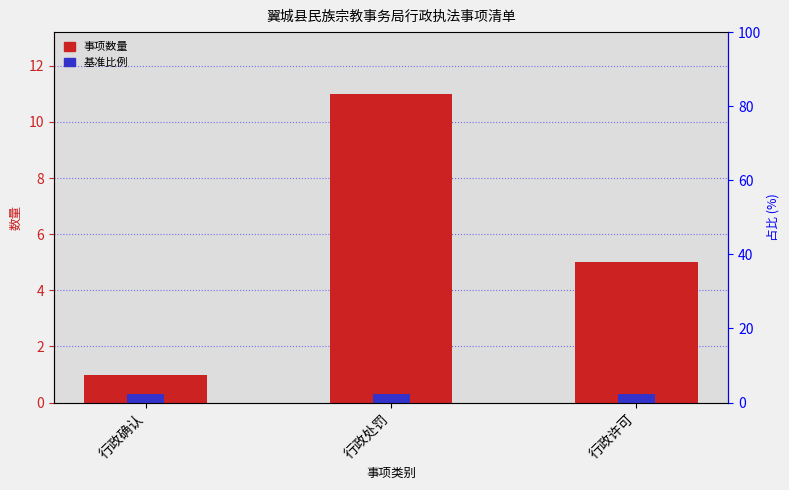

List the labels in order of value, largest first.

行政处罚, 行政许可, 行政确认